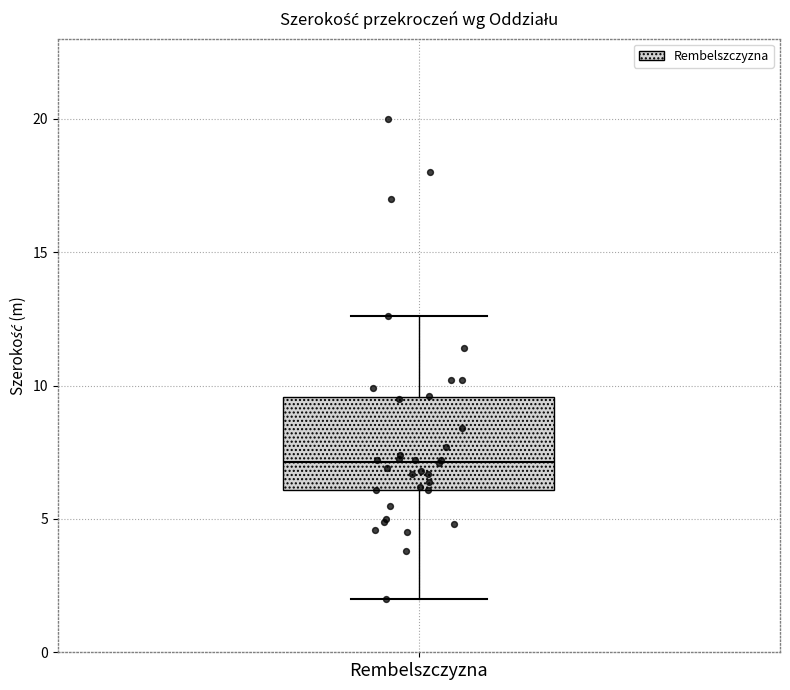

Where does the median line of the box for Rembelszczyzna sit on the y-axis? The values are not printed on the chart, so give them approximately, as read against the axis.

7.0